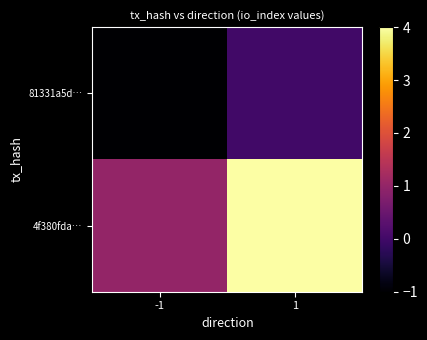

Rank the series by their average value, from highest to lowest.

4f380fda…, 81331a5d…